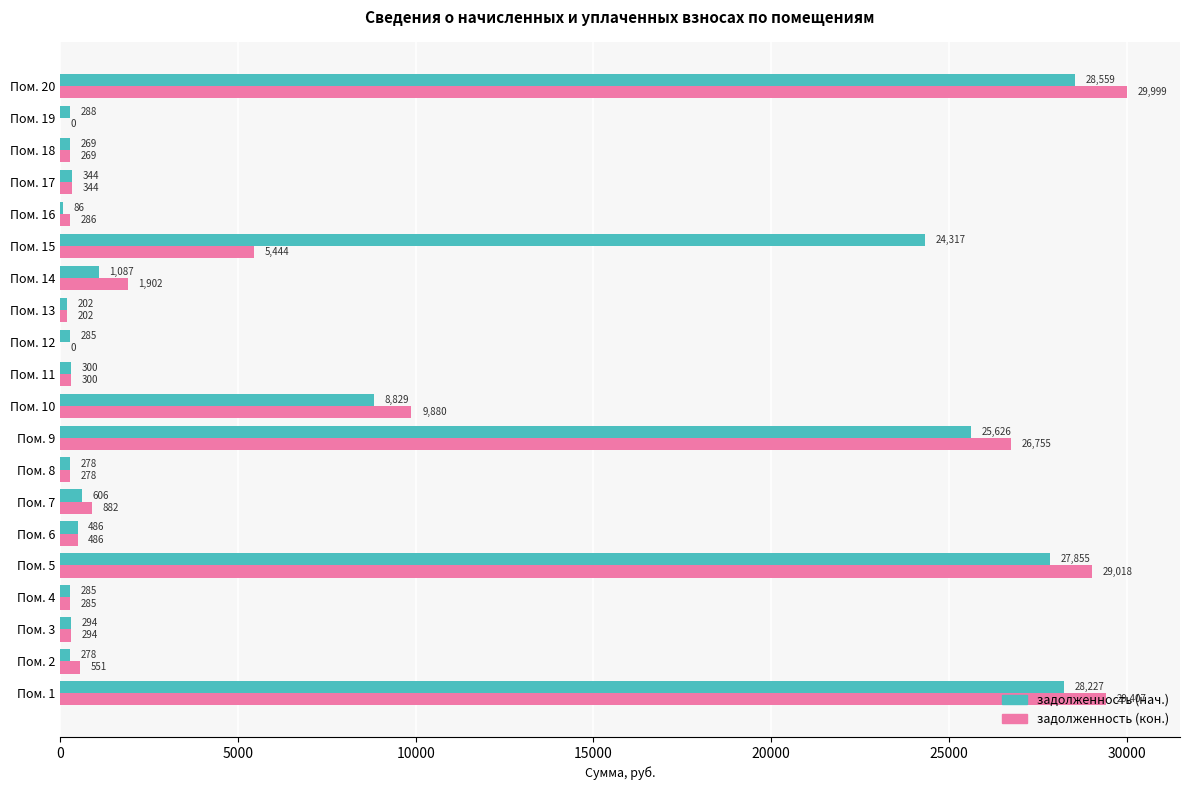

At which label is задолженность (кон.) closest to 14999?

Пом. 10